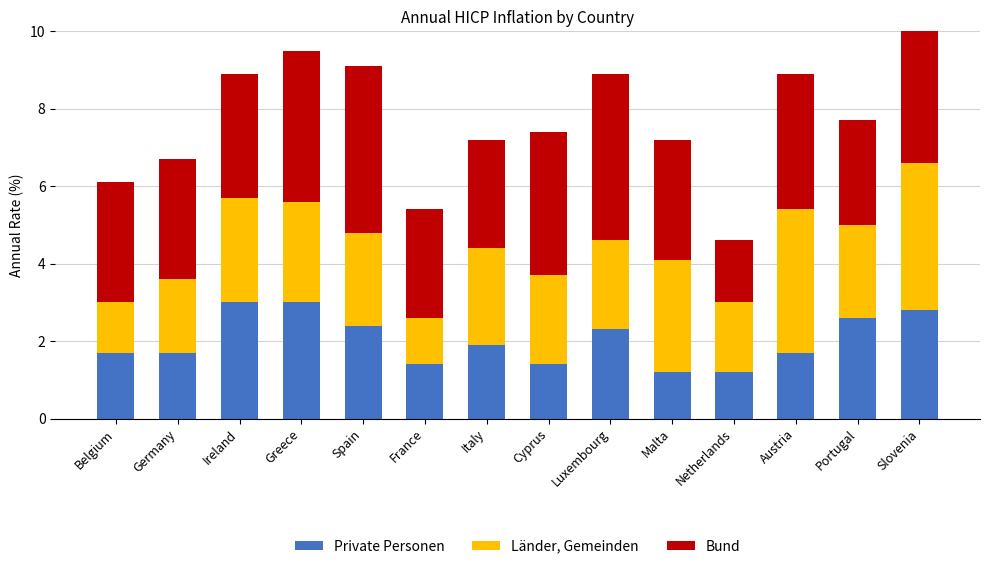

Is the value of Bund at Luxembourg greater than the value of Private Personen at Netherlands?

Yes